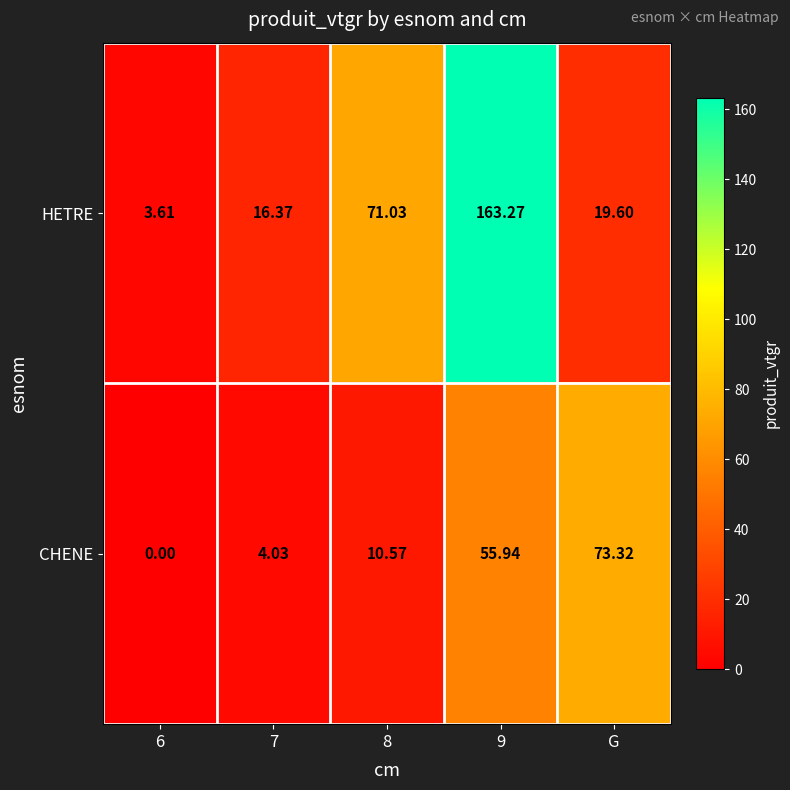

Is the value of HETRE at 9 greater than the value of CHENE at 6?

Yes